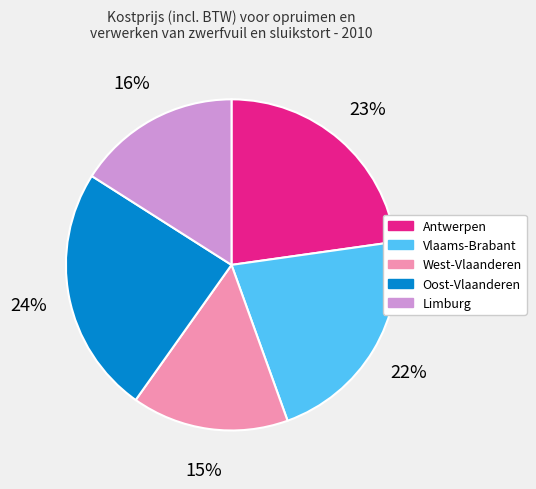

Approximately how many times larger is the value at Oost-Vlaanderen compared to Vlaams-Brabant?

1.1